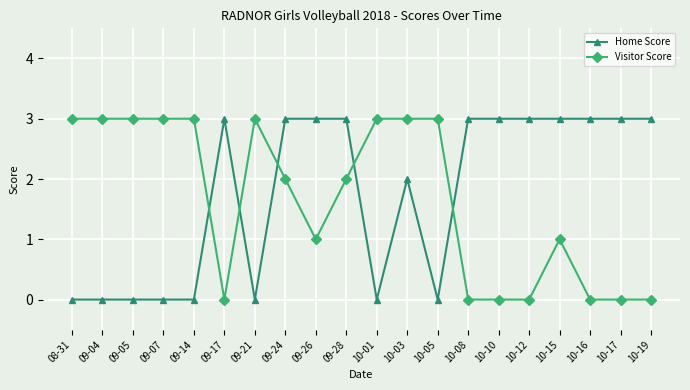

What is the difference between the Home Score values at 09-07 and 10-17?

3